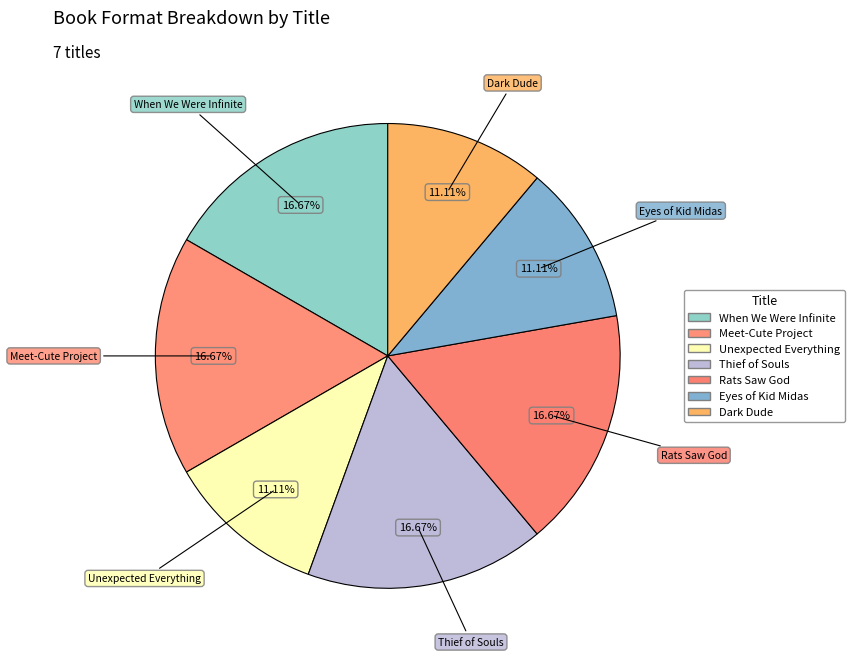

What is the ratio of the value at Dark Dude to the value at Eyes of Kid Midas?

1.0